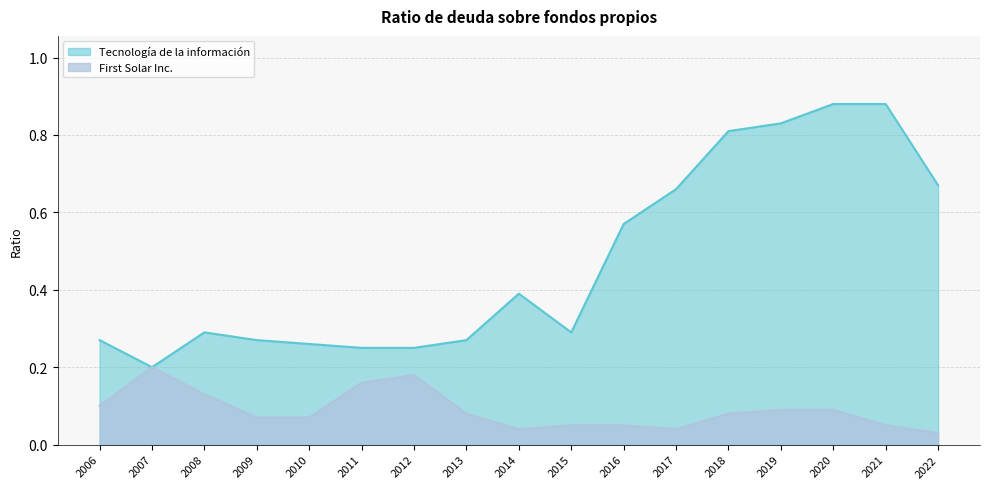

Which series has the widest spread of values?

Tecnología de la información